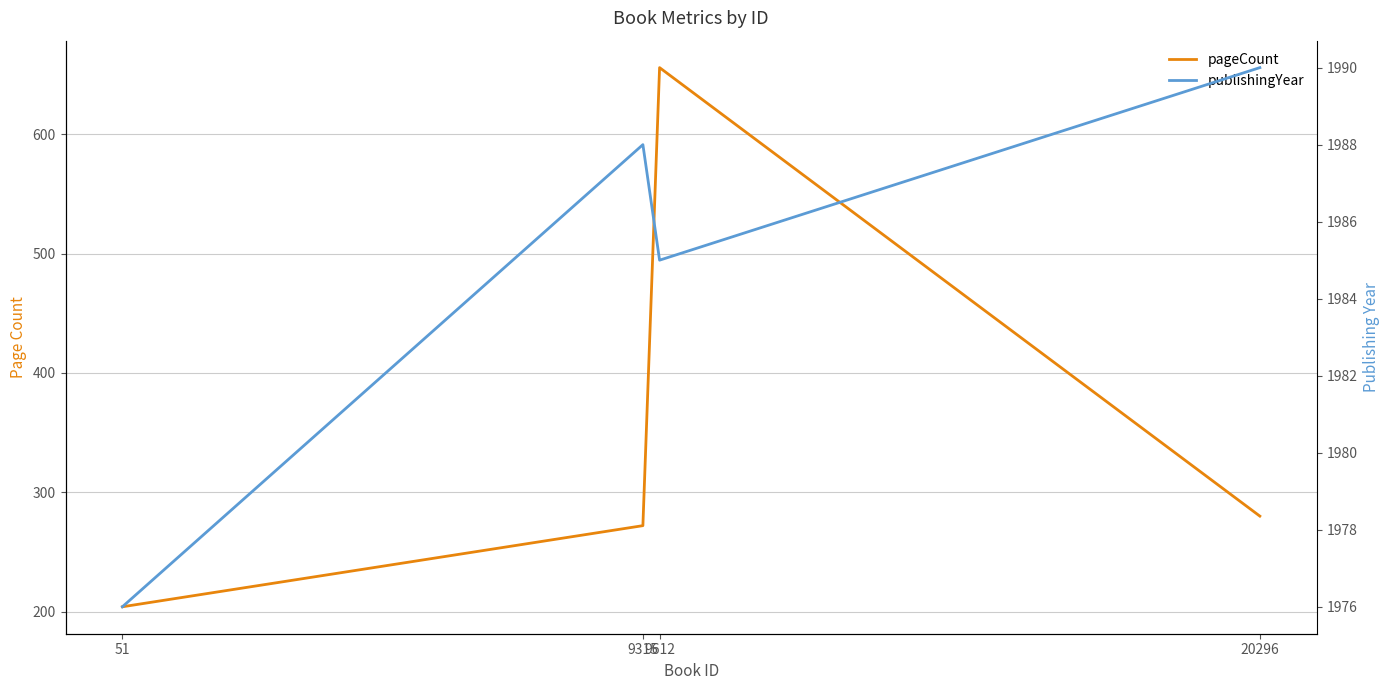

True or false: publishingYear and pageCount intersect in this chart.

False